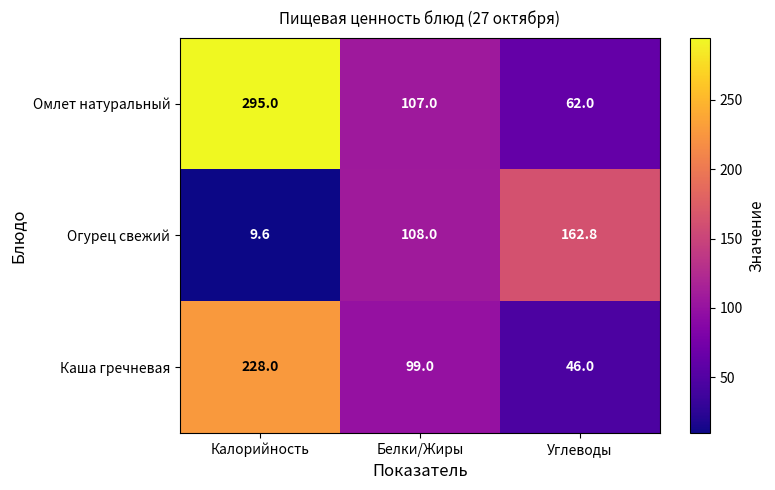

What is the difference between the maximum and minimum values in the Каша гречневая series?

182.0